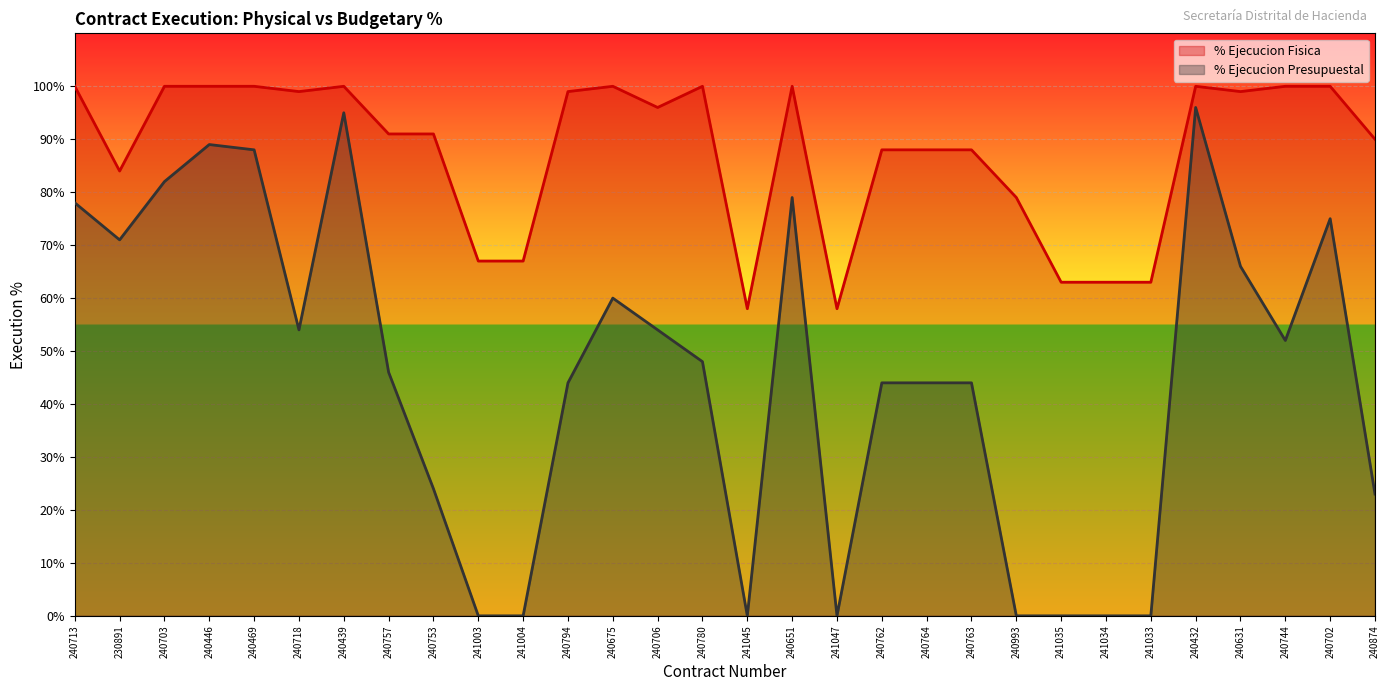

Does the chart display data point markers on the line(s)?

No